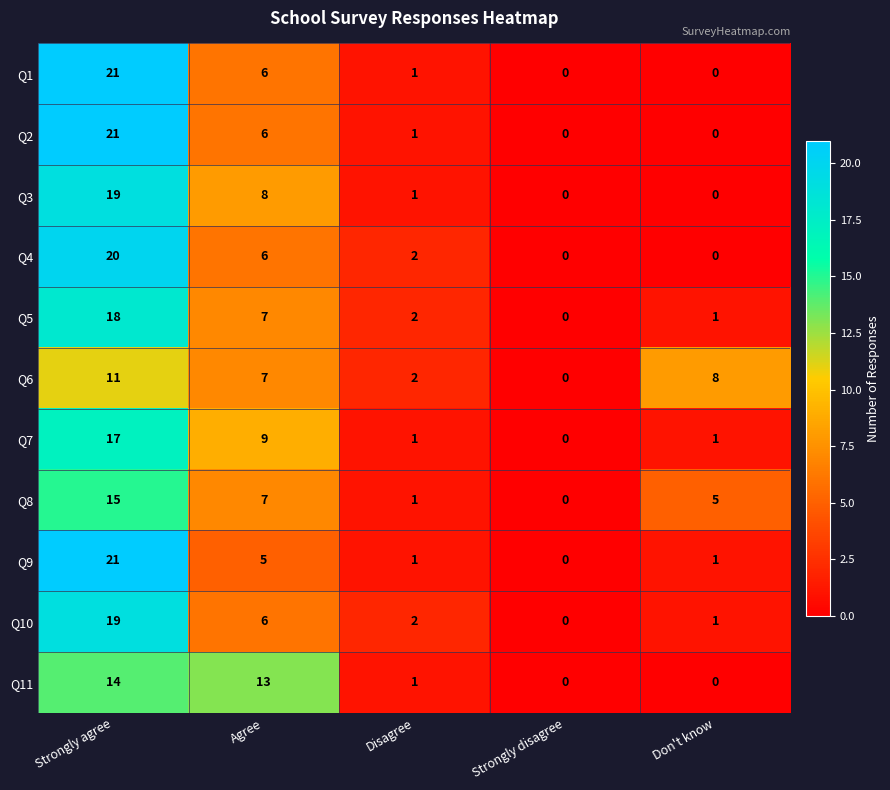

Is the value of Q6 at Strongly disagree greater than the value of Q4 at Strongly agree?

No